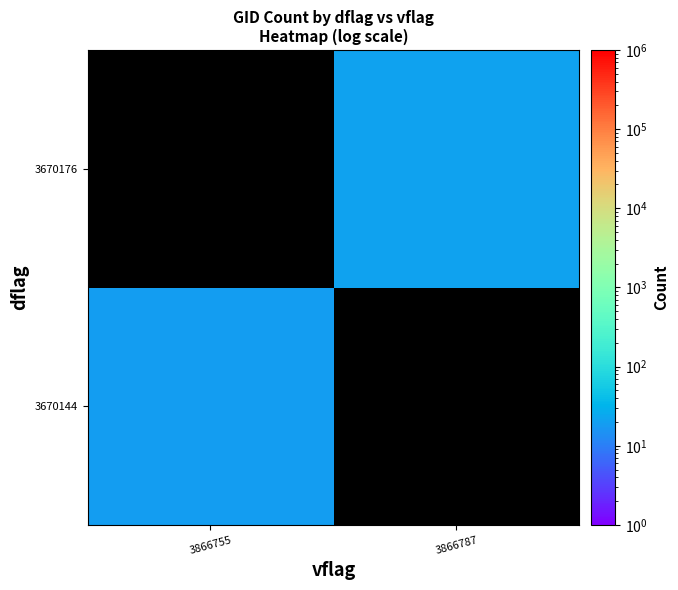

What is the maximum value shown in the chart?

21.0